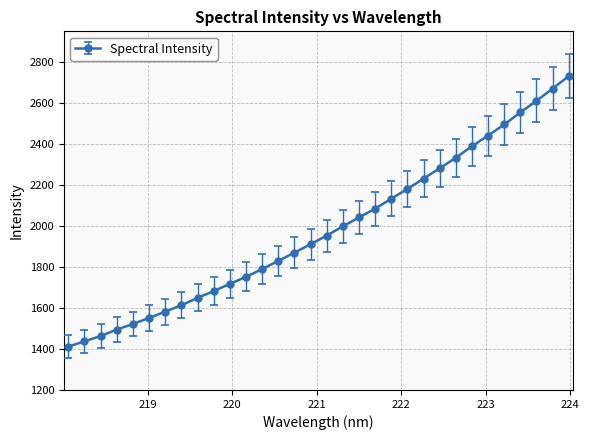

What is the smallest value displayed?

1410.2